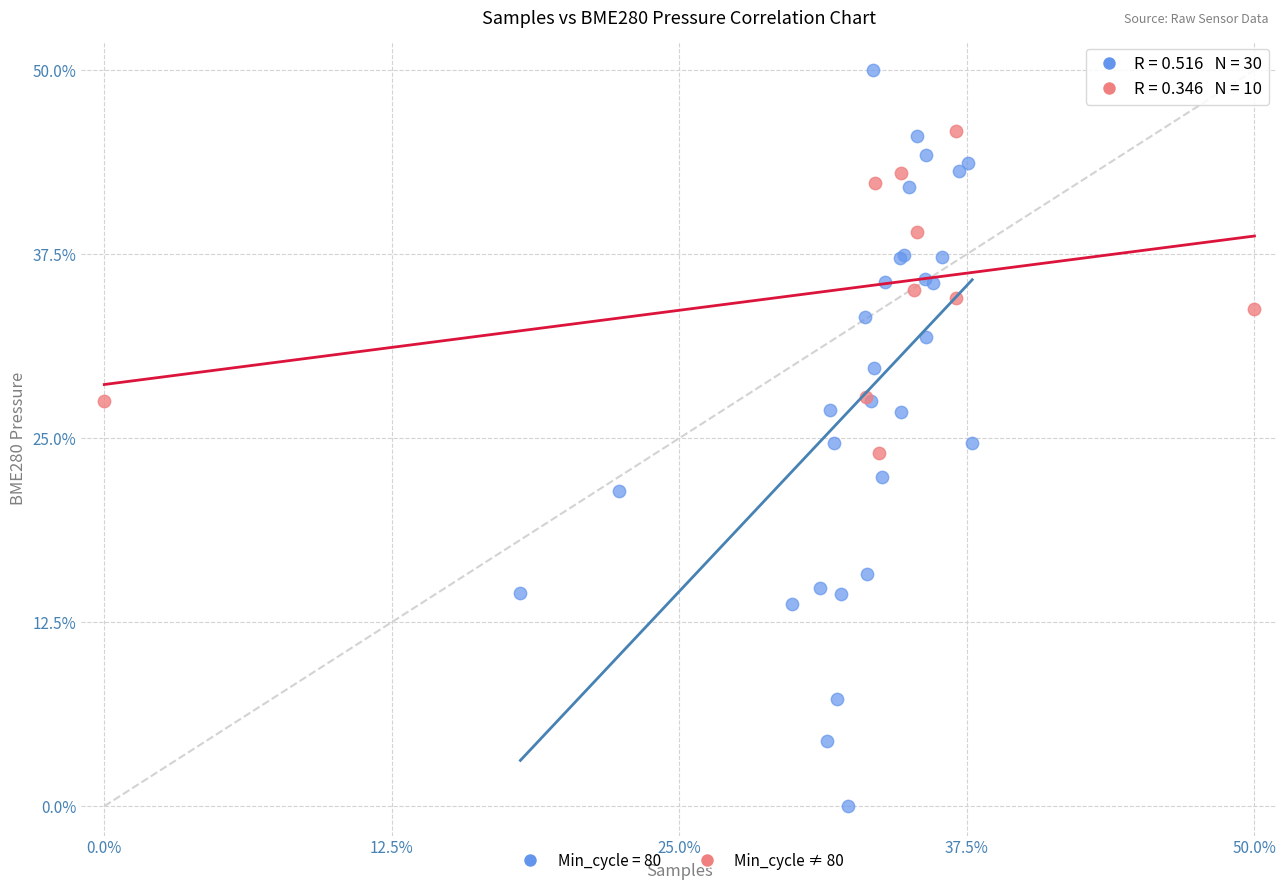

Which series contains the highest Y value?

Min_cycle = 80